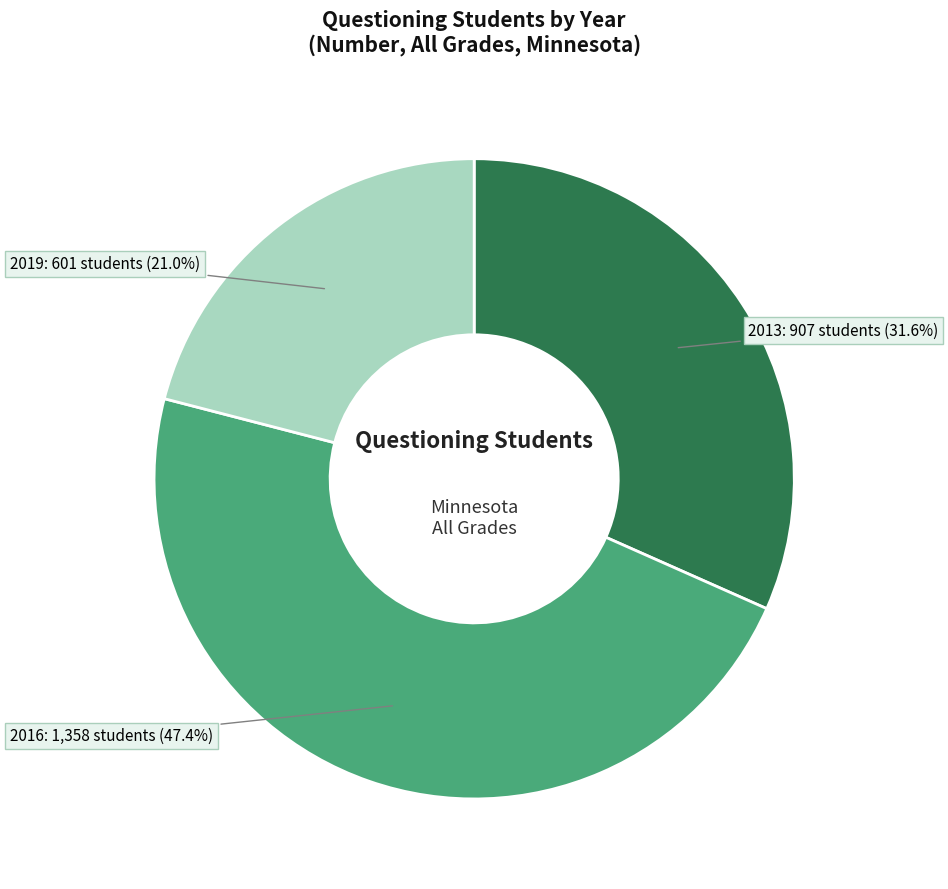

Is there any slice that represents more than half of the pie?

No